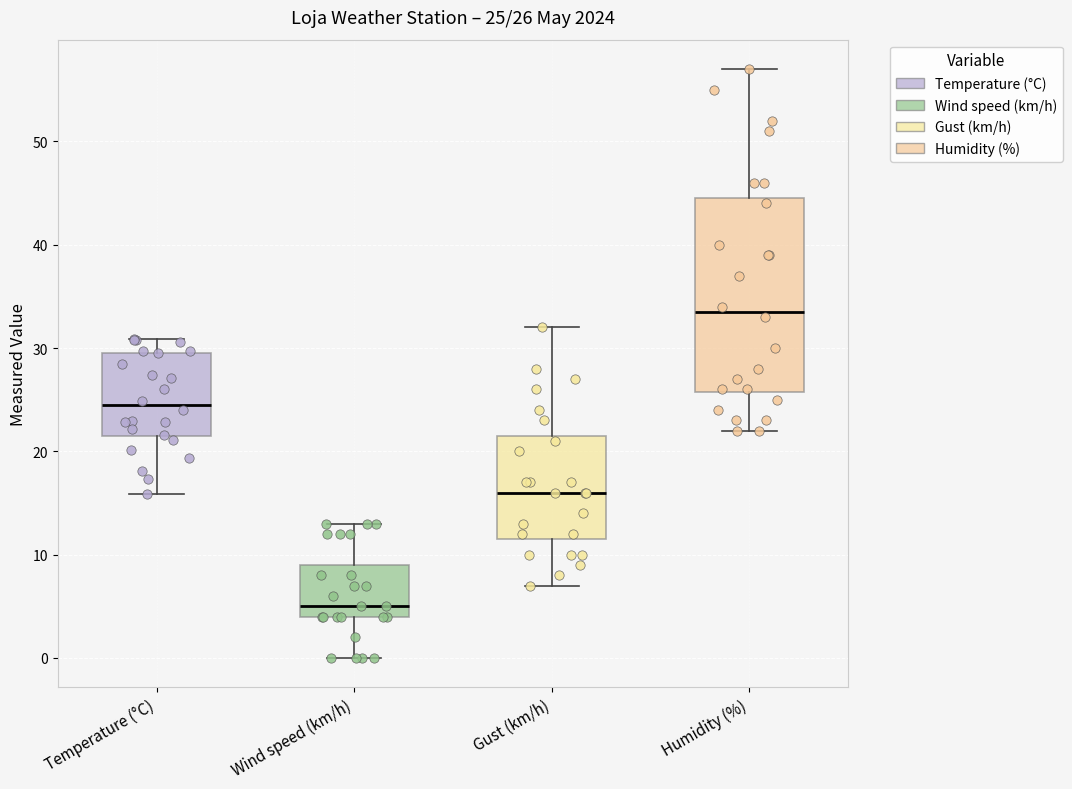

Which box is the tallest, from its lower edge to its upper edge?

Humidity (%)